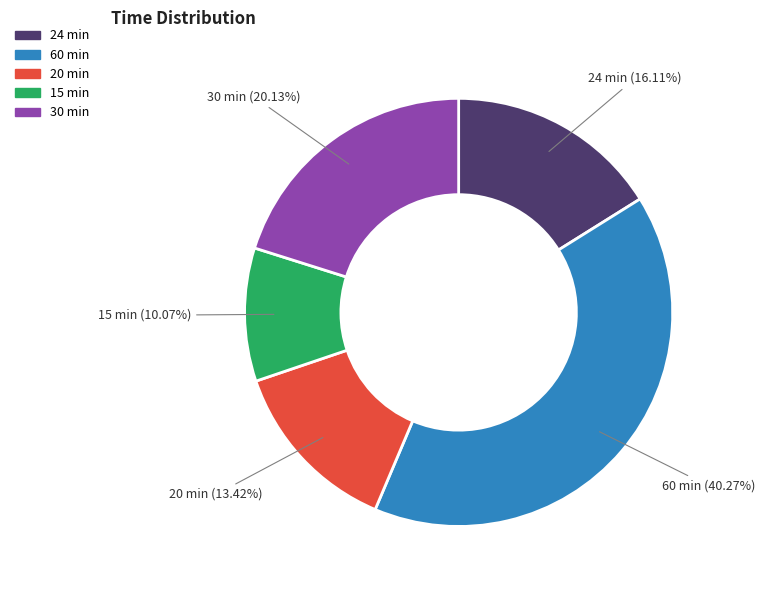

How many slices are in this pie chart?

5